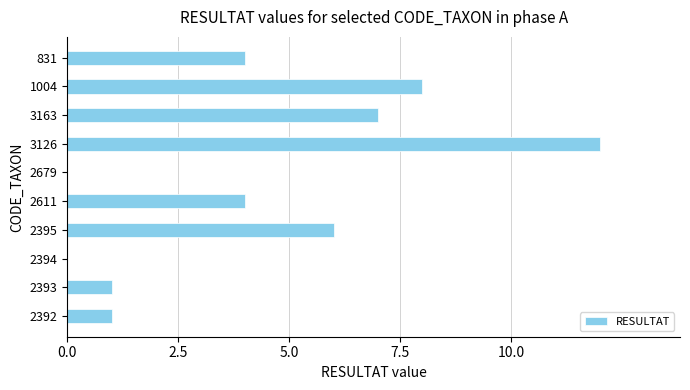

The value at 1004 is 8. True or false?

True